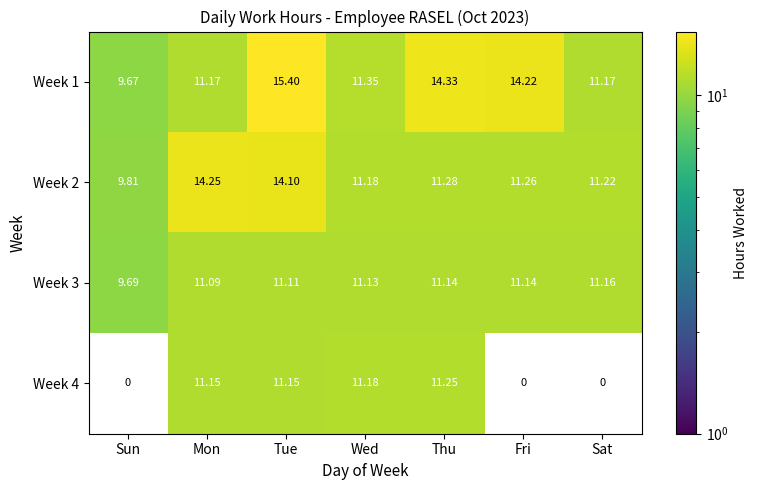

How many series are shown in this chart?

4